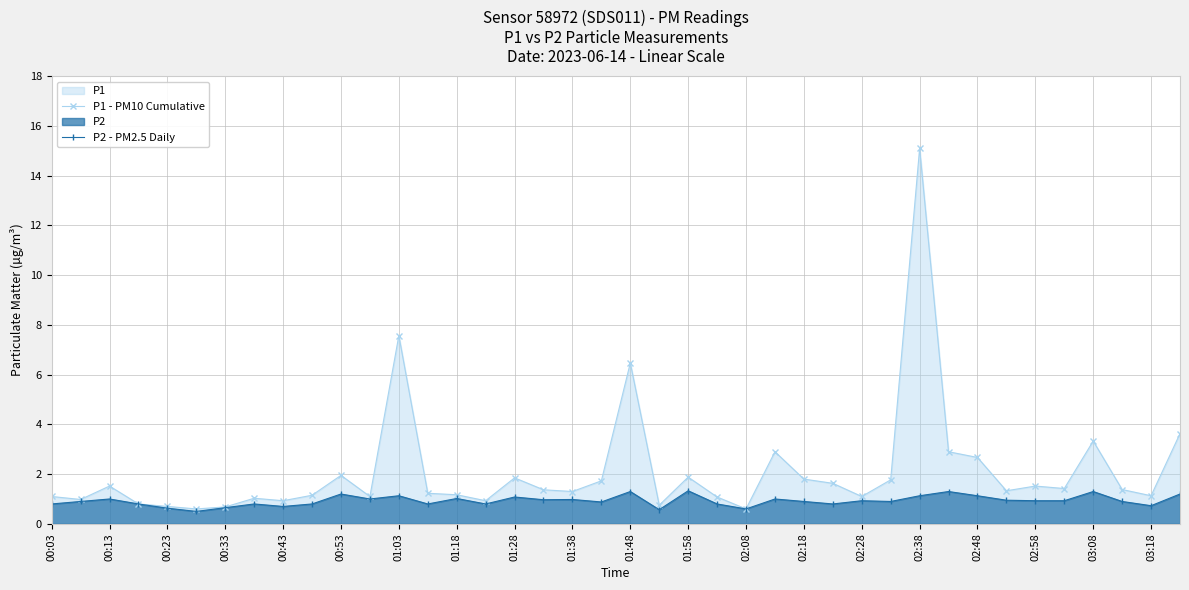

Reading left to right, what are all the values shown in this chart?

P1 - PM10 Cumulative: 1.1	1.0	1.5	0.8	0.7	0.6	0.7	1.0	0.9	1.1	1.9	1.1	7.6	1.2	1.2	0.9	1.9	1.4	1.3	1.7	6.5	0.8	1.9	1.1	0.6	2.9	1.8	1.6	1.1	1.8	15.1	2.9	2.7	1.3	1.5	1.4	3.3	1.4	1.1	3.6
P2 - PM2.5 Daily: 0.8	0.9	1.0	0.8	0.6	0.5	0.7	0.8	0.7	0.8	1.2	1.0	1.1	0.8	1.0	0.8	1.1	1.0	1.0	0.9	1.3	0.6	1.3	0.8	0.6	1.0	0.9	0.8	0.9	0.9	1.1	1.3	1.1	0.9	0.9	0.9	1.3	0.9	0.7	1.2